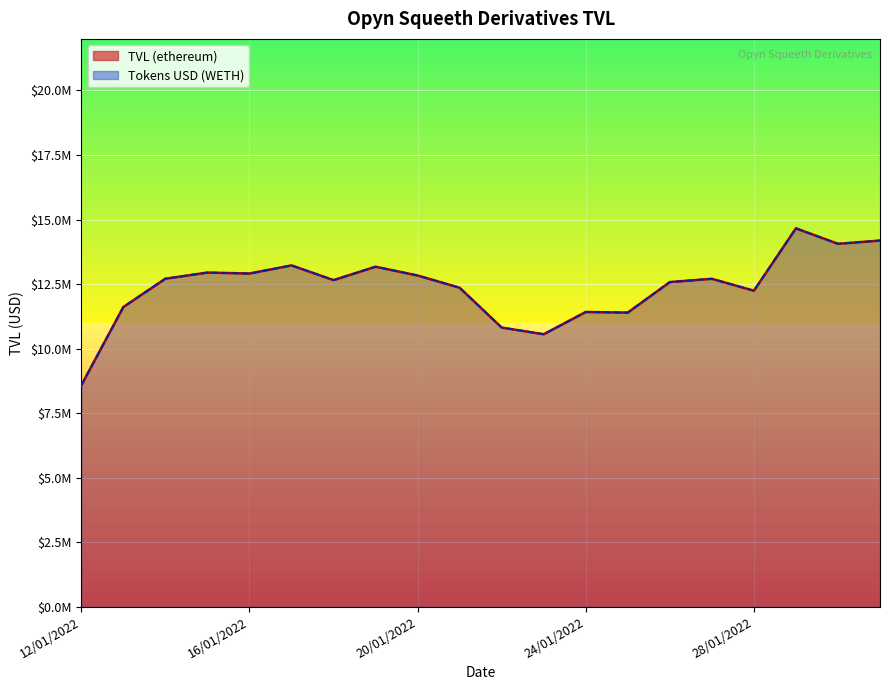

Is the value of Tokens USD (WETH) at 16/01/2022 greater than the value of TVL (ethereum) at 28/01/2022?

Yes